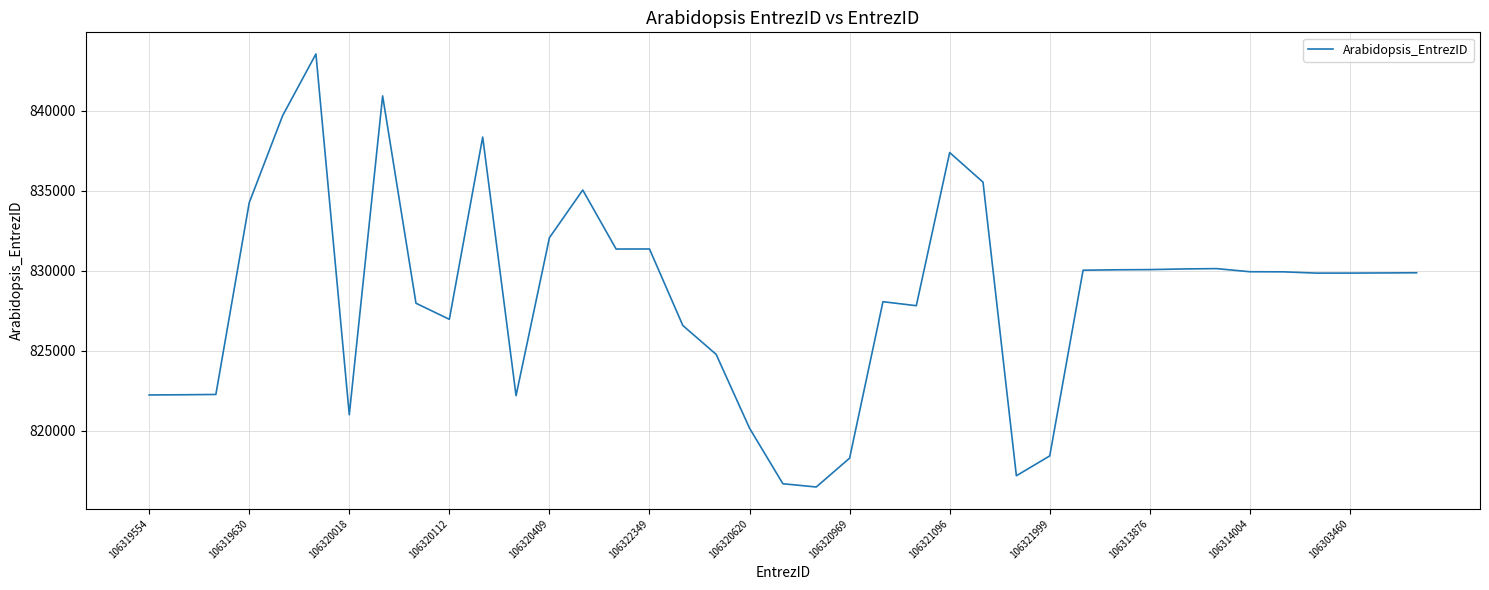

What is the average value?

828436